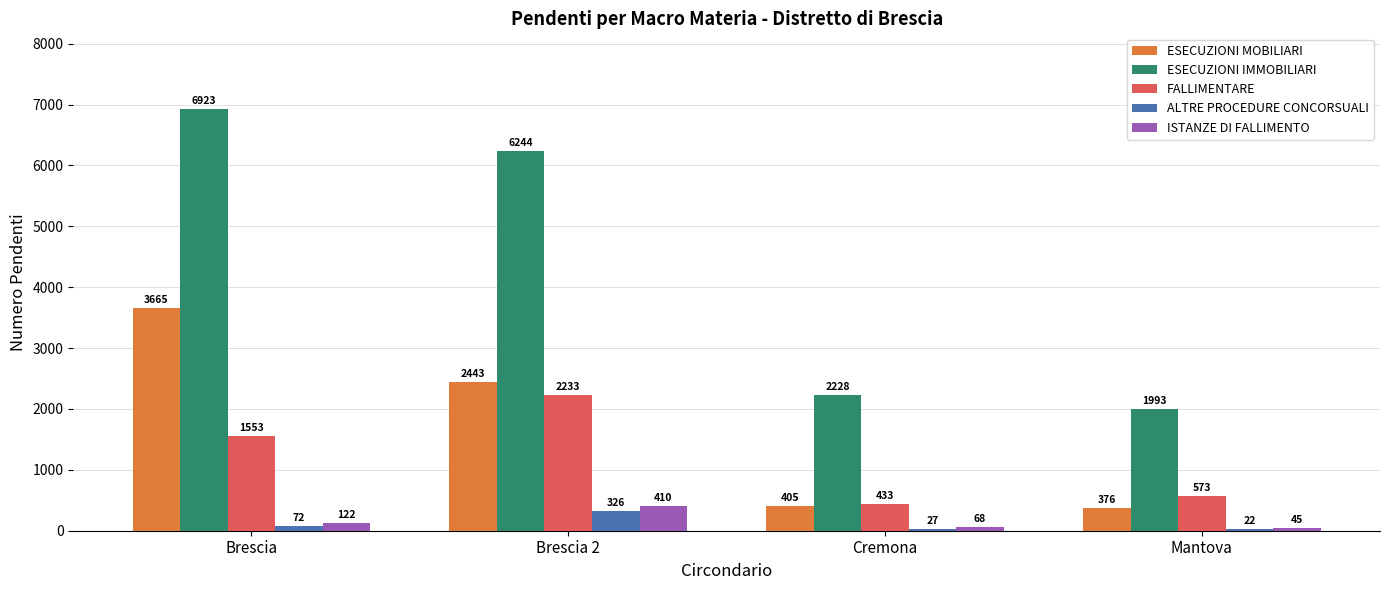

What is the total value across all series at Mantova?

3009